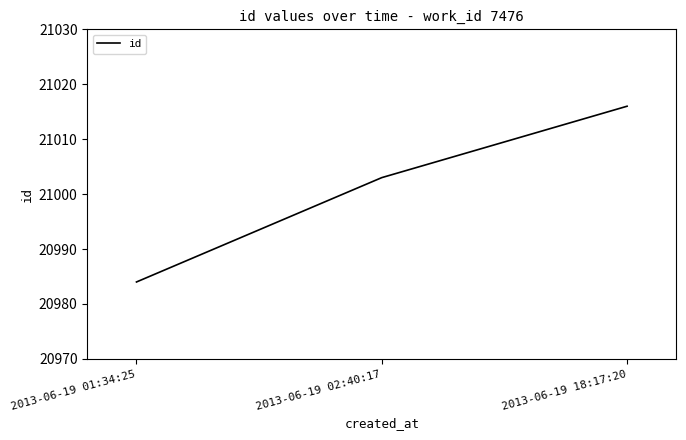

Reading left to right, list all the values displayed in this chart.

20984	21003	21016